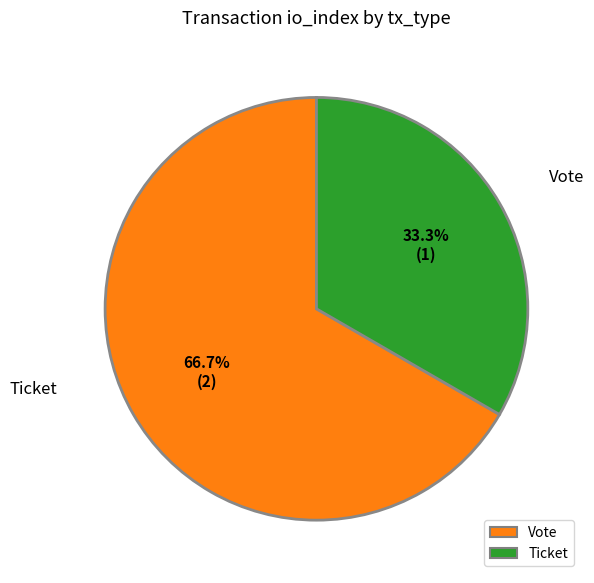

Does any single category account for the majority?

Yes